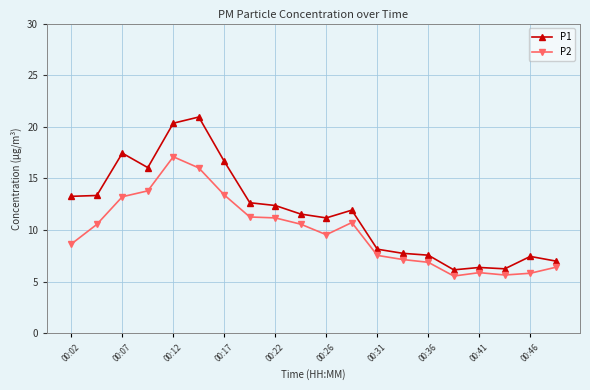

True or false: P2 and P1 intersect in this chart.

False